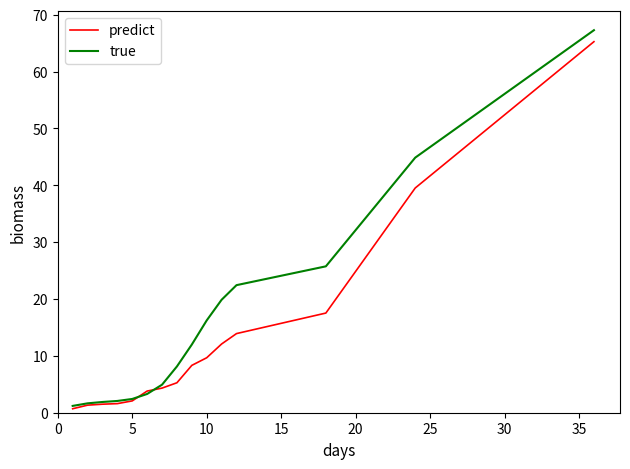

What is the maximum value shown in the chart?

67.3